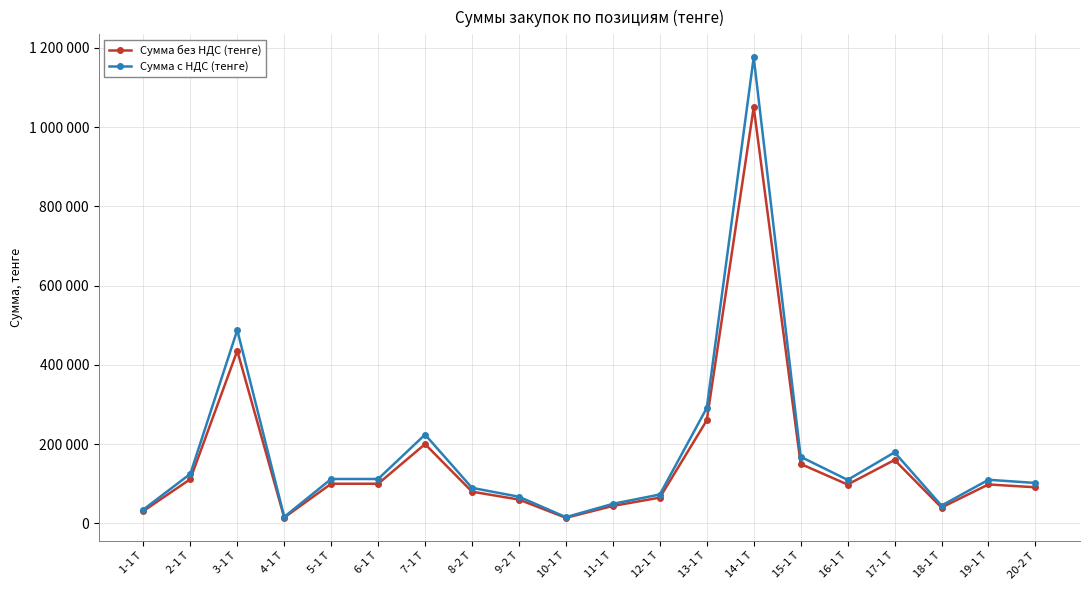

Does the chart have visible grid lines?

Yes